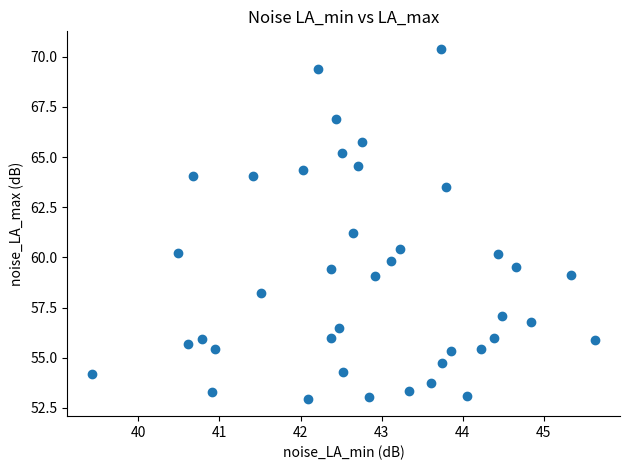

What is the range of Y values (max minus min)?

17.4